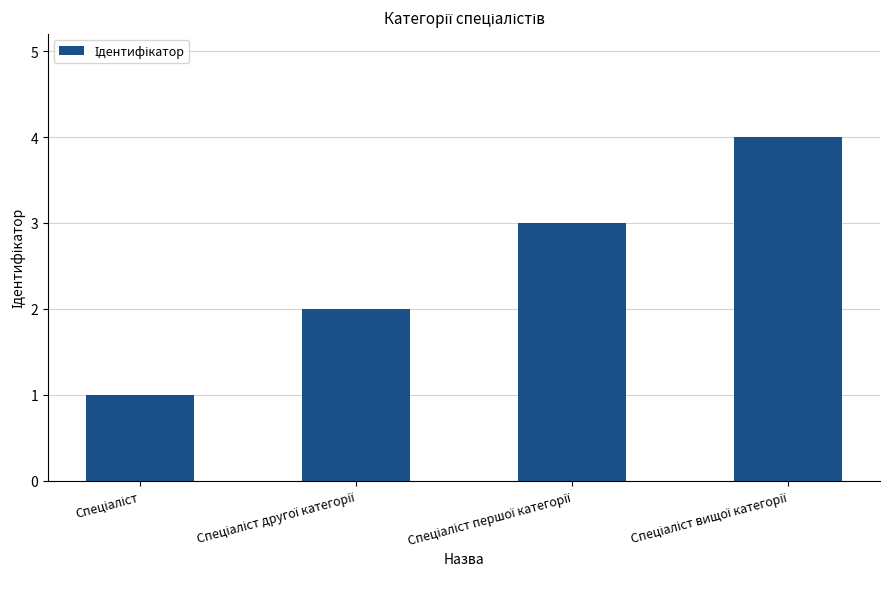

What is the greatest value displayed?

4